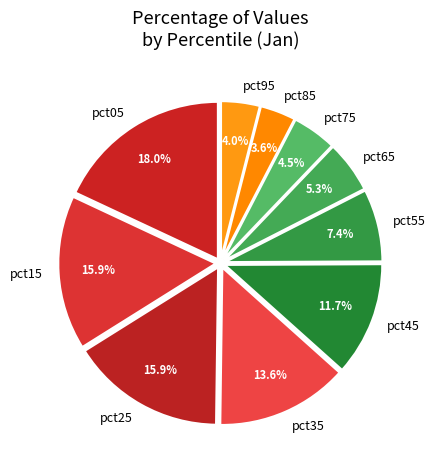

True or false: pct65 accounts for 5% of the total.

True